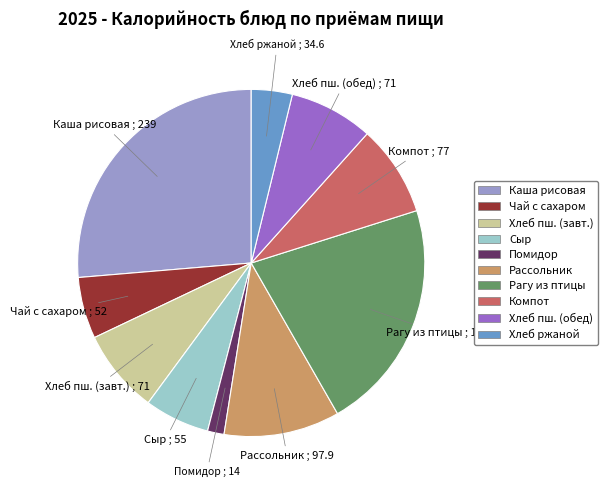

Is there a majority slice in this chart?

No